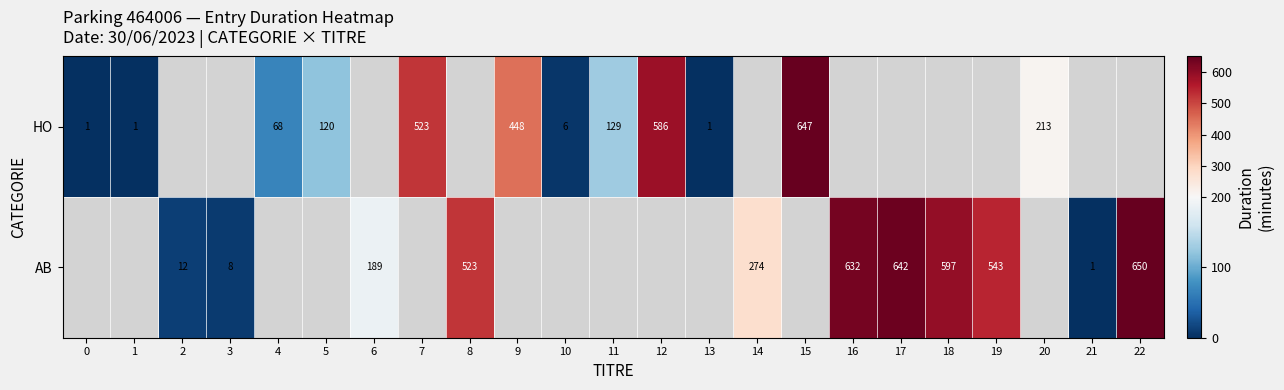

True or false: HO has a value of 2 at 0.

False